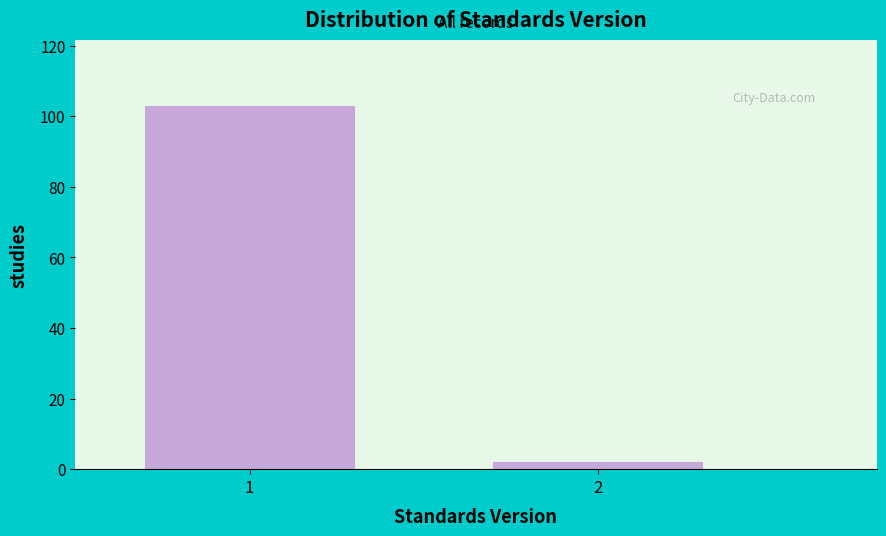

Reading left to right, transcribe all the data shown in this chart.

103	2